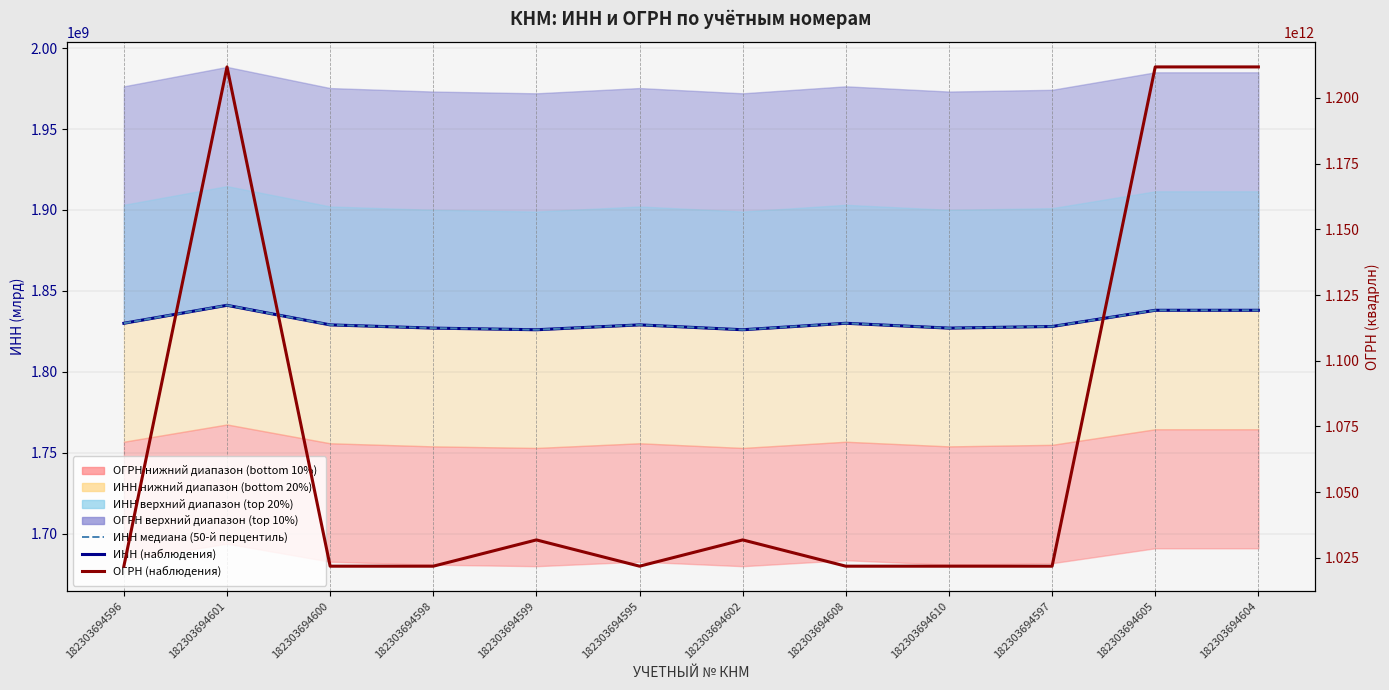

Is the value of ОГРН (наблюдения) at 182303694595 greater than the value of ИНН (наблюдения) at 182303694595?

Yes